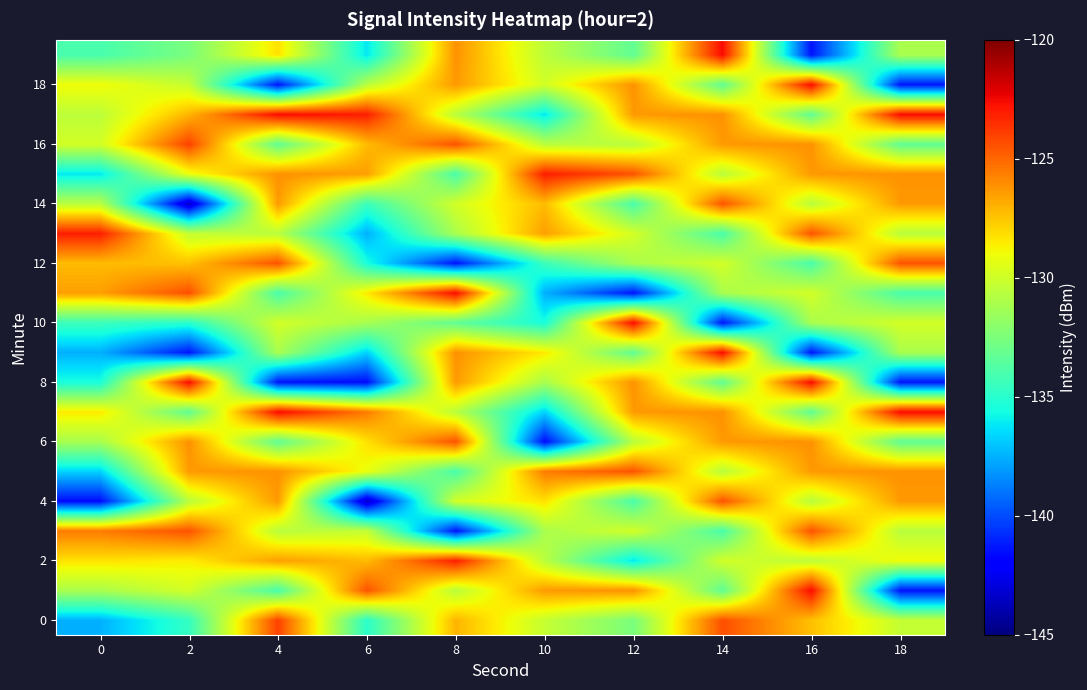

What is the spread (max minus min) of values at 14?

18.8